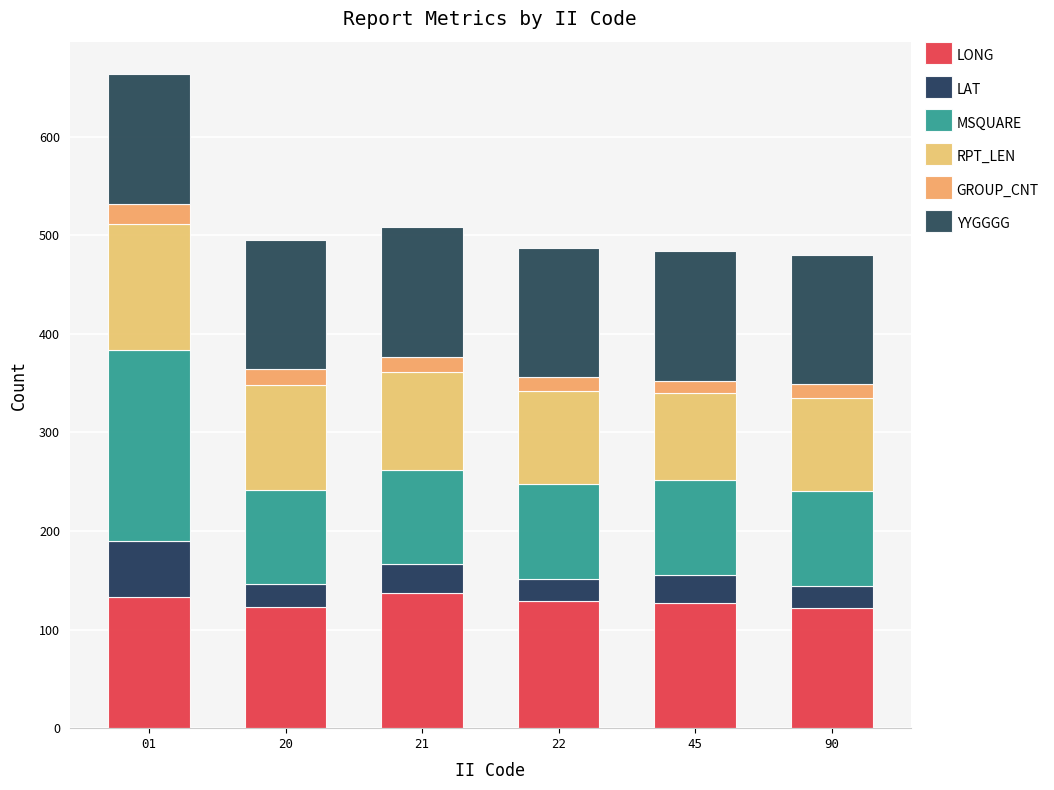

Which has a higher value, 20 or 90?

20